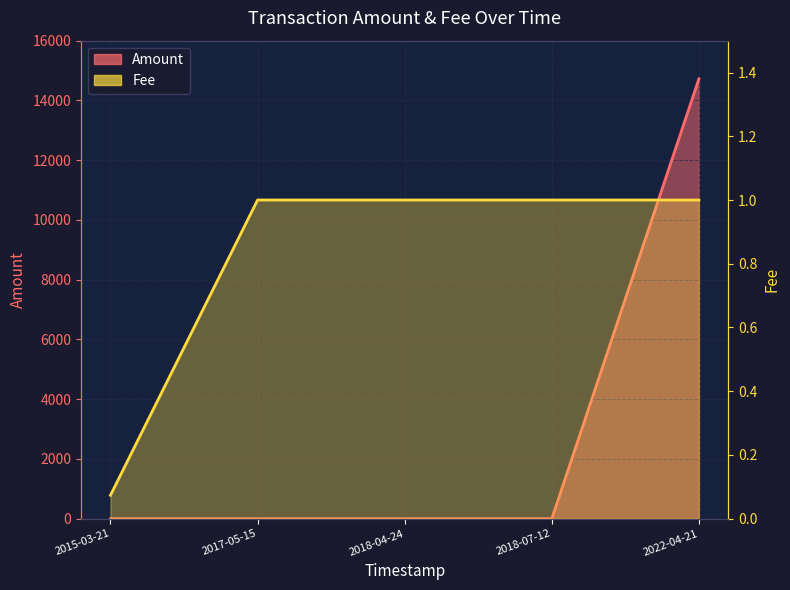

True or false: Amount has more than 2 points higher than both neighbors.

False